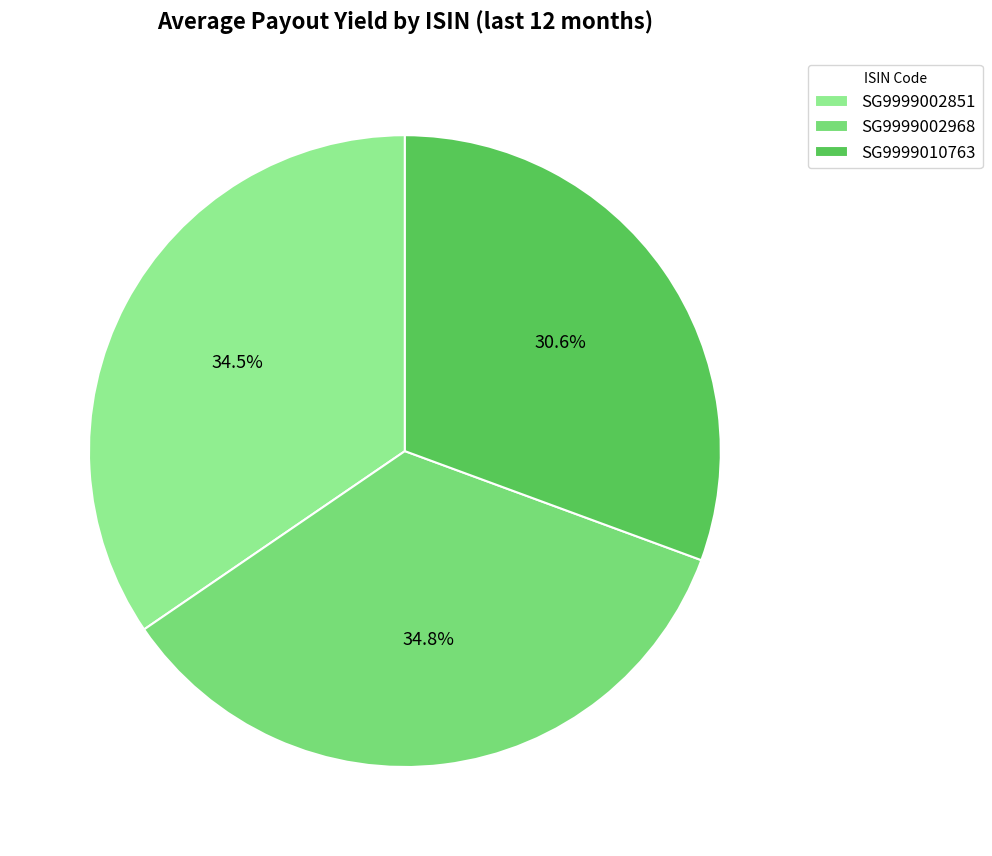

The SG9999002968 slice represents 35% of the pie. True or false?

True